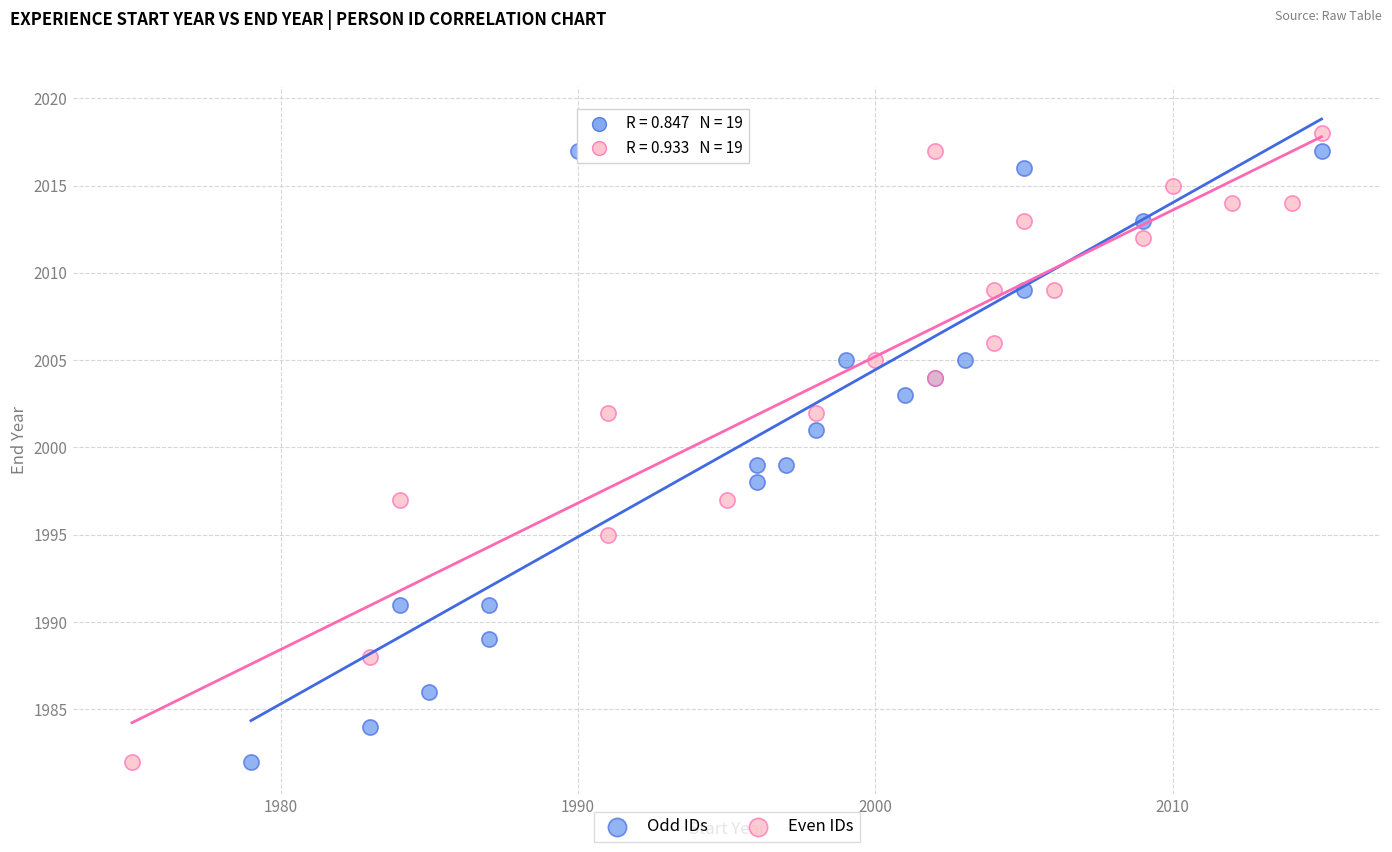

Which series has the largest Y range (max minus min)?

Even IDs